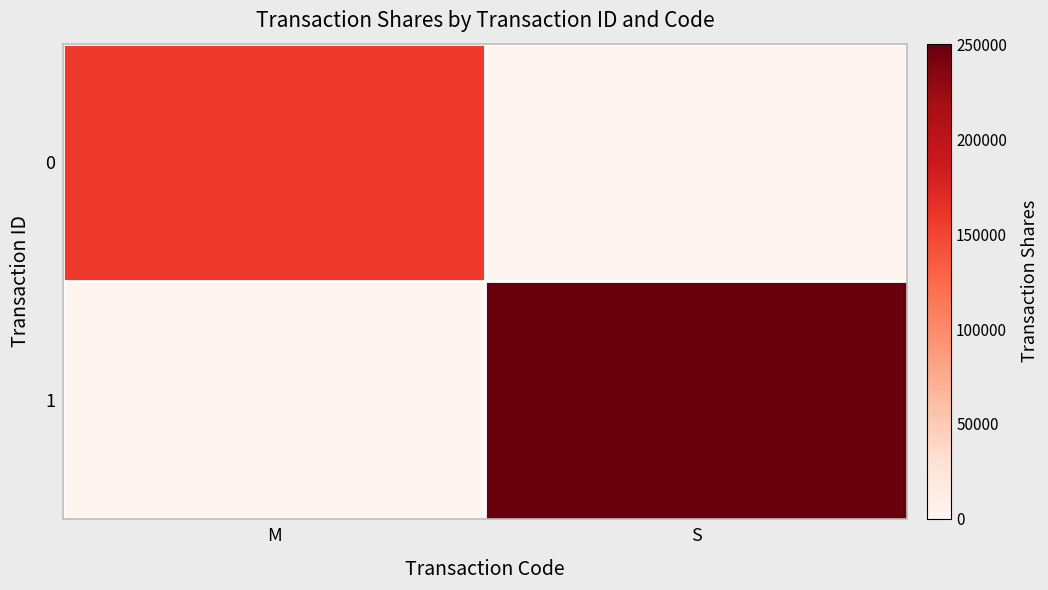

Which series changed the most between M and S?

1